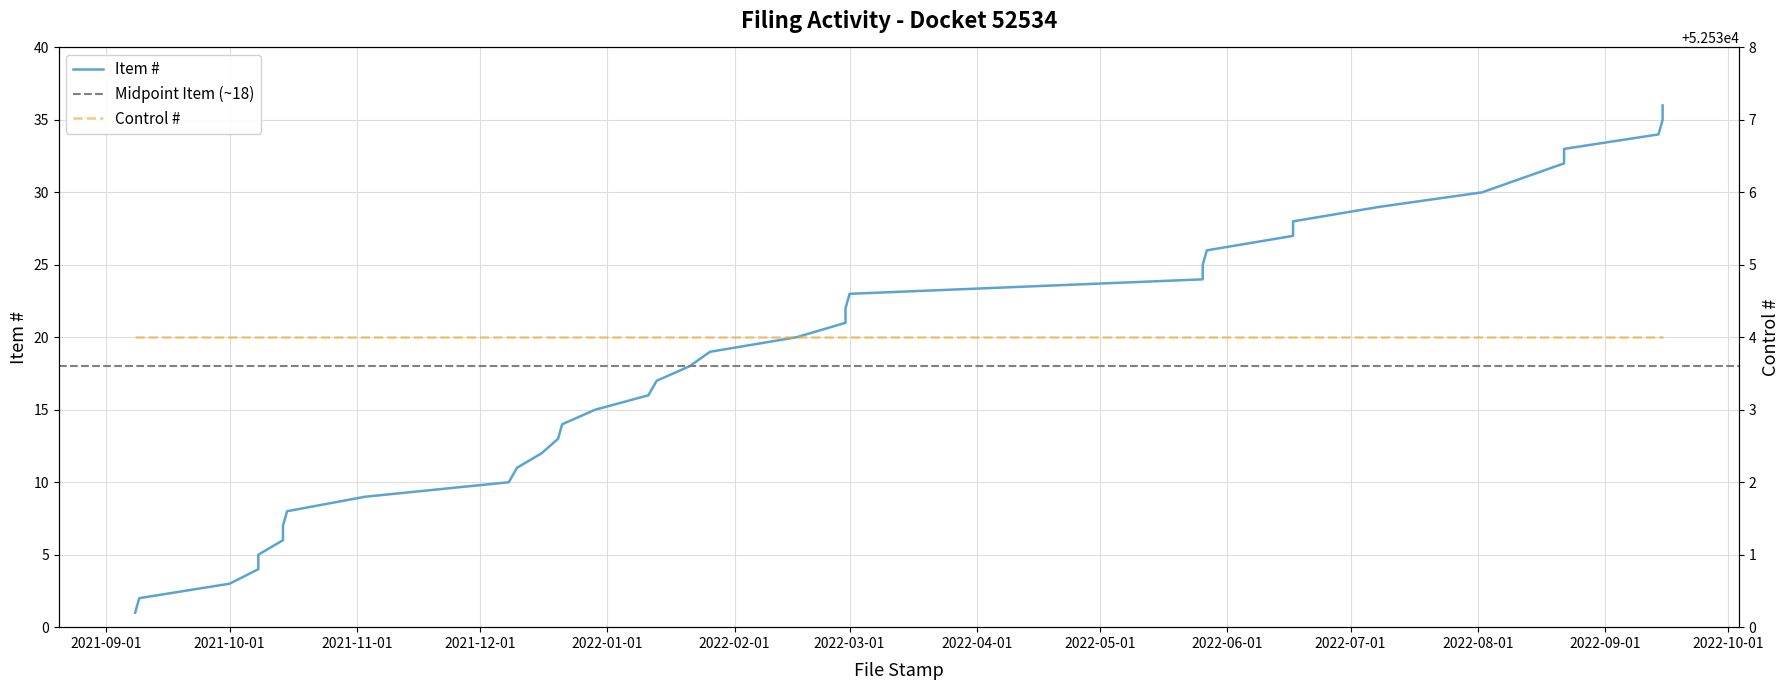

Reading left to right, list all the values displayed in this chart.

1	2	3	4	5	6	7	8	9	10	11	12	13	14	15	16	17	18	19	20	21	22	23	24	25	26	27	28	29	30	31	32	33	34	35	36